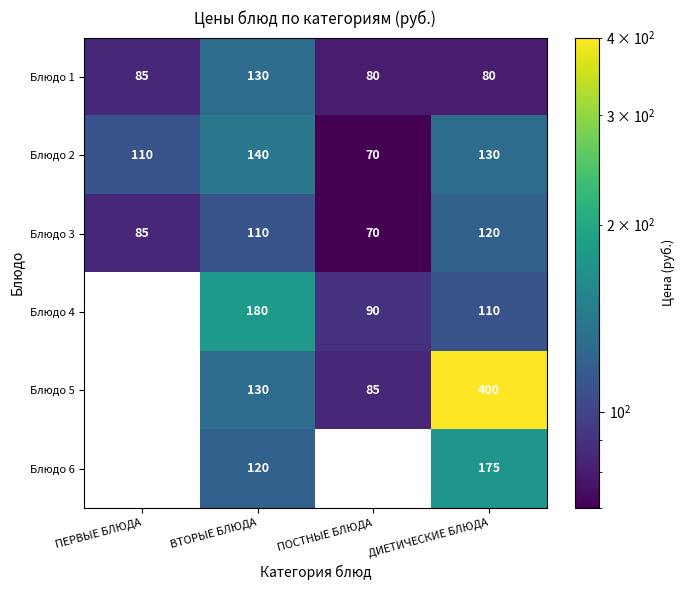

How many data points in Блюдо 2 are less than 130?

2